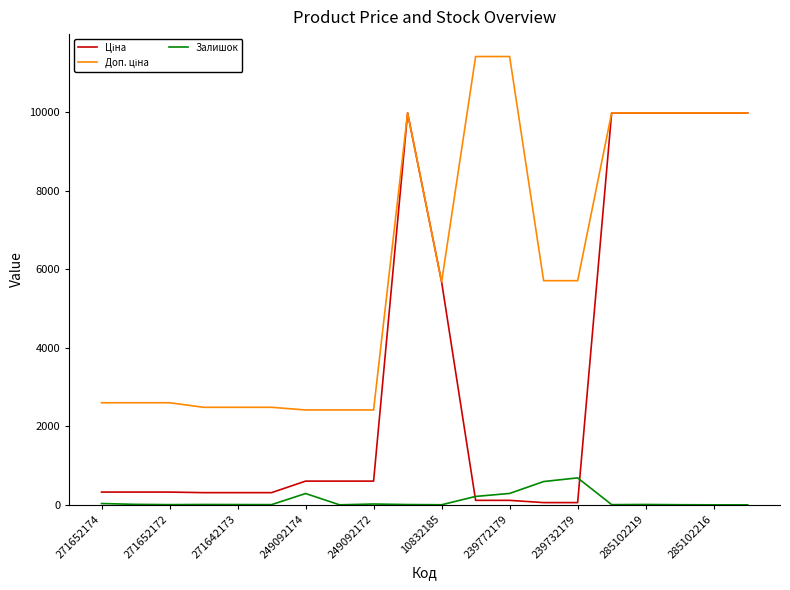

How many lines are shown in the chart?

3